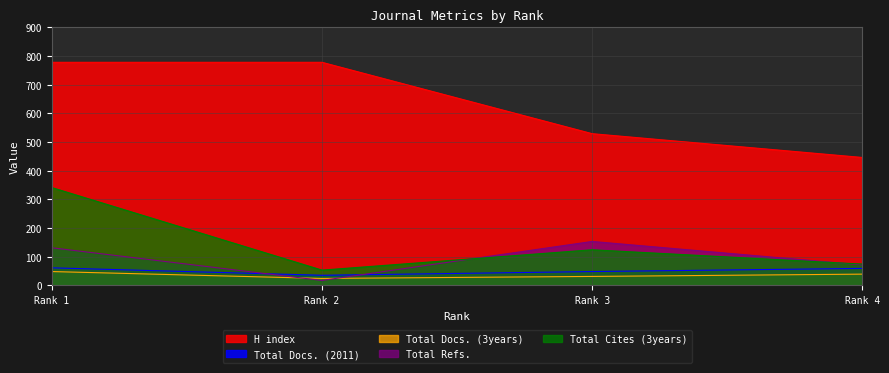

What is the smallest value displayed?

17